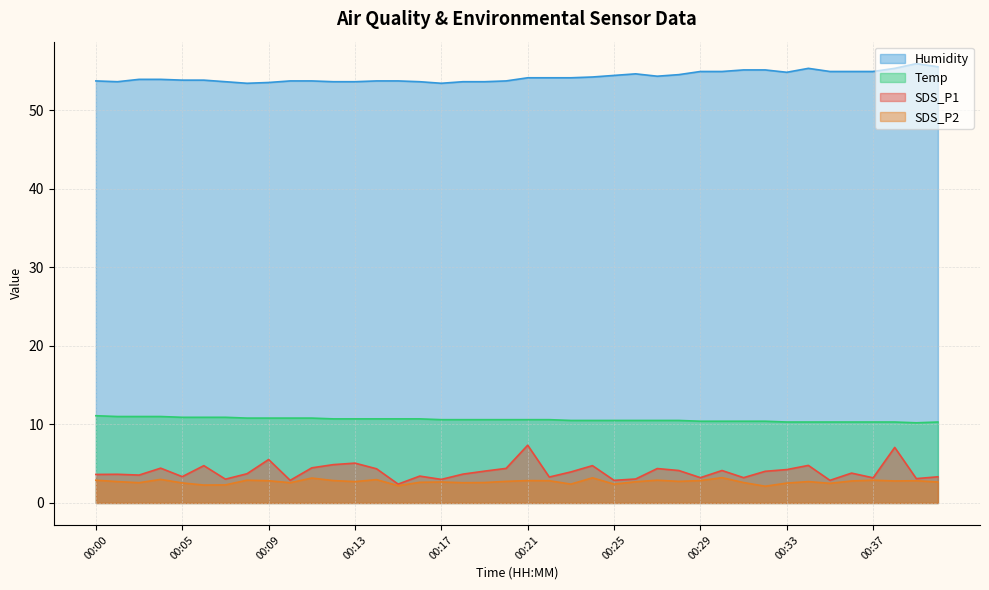

What is the difference between the maximum and minimum values in the SDS_P1 series?

4.9